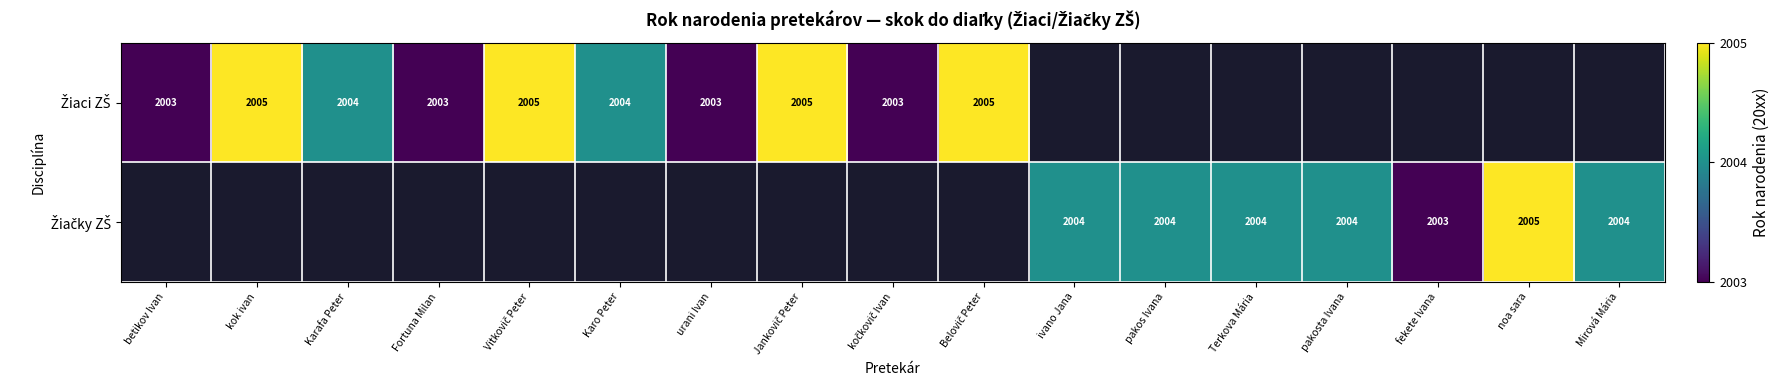

Which series has the widest spread of values?

Žiaci ZŠ